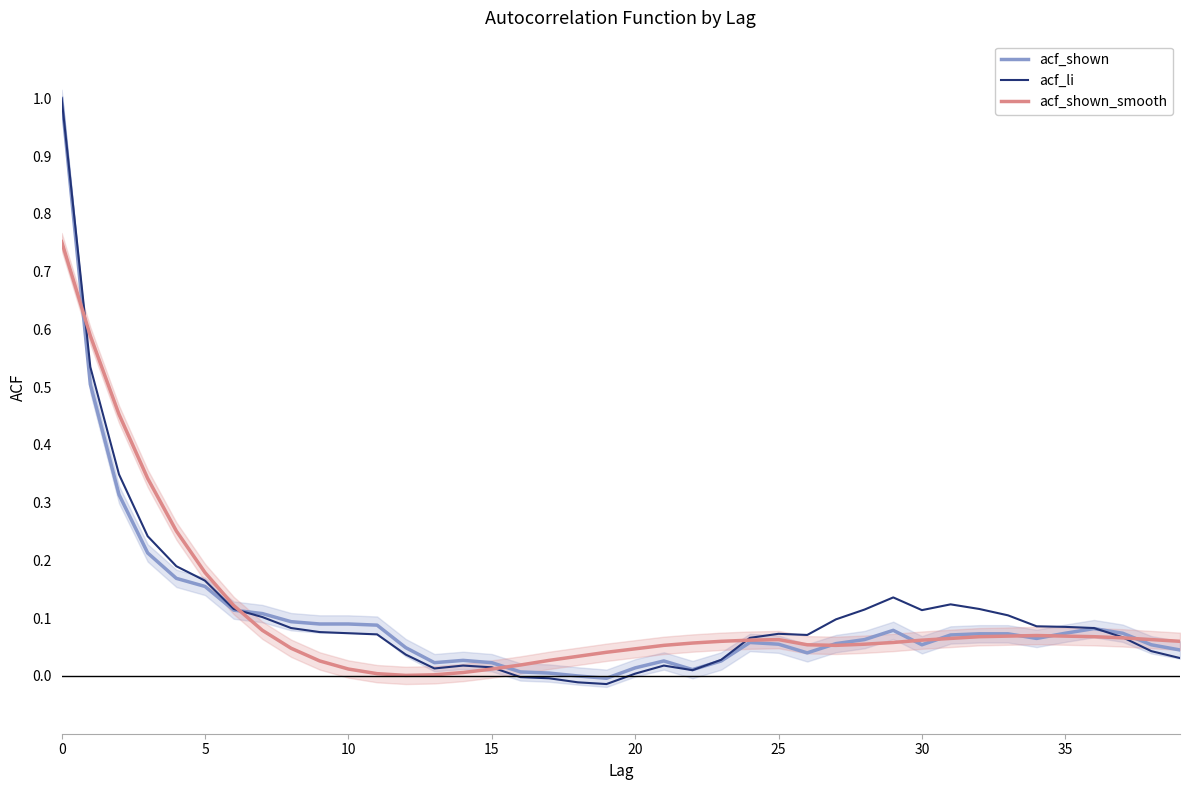

True or false: acf_shown_smooth and acf_shown cross at least once.

True